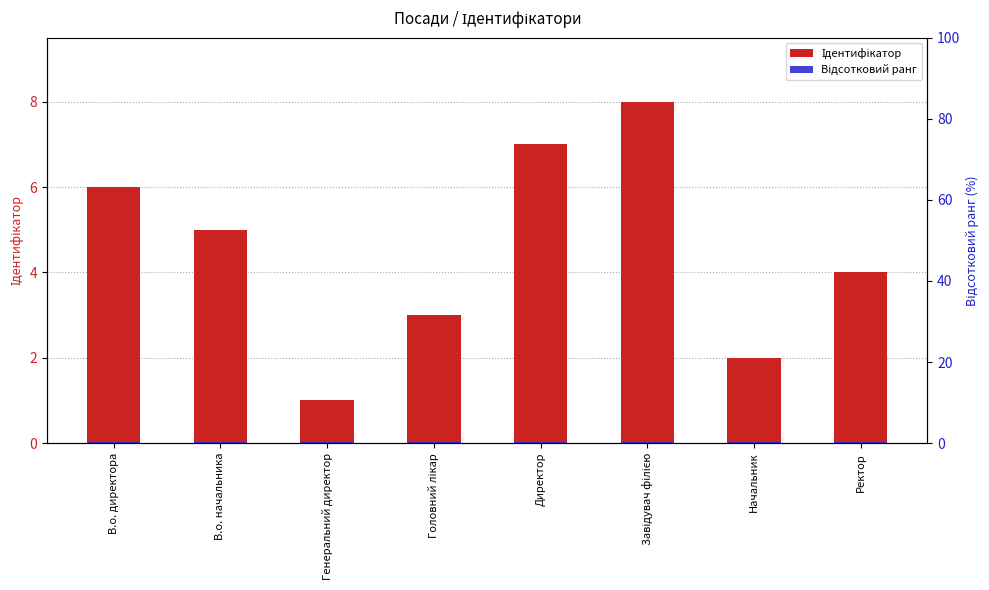

Which label corresponds to the largest value in the chart?

Завідувач філією